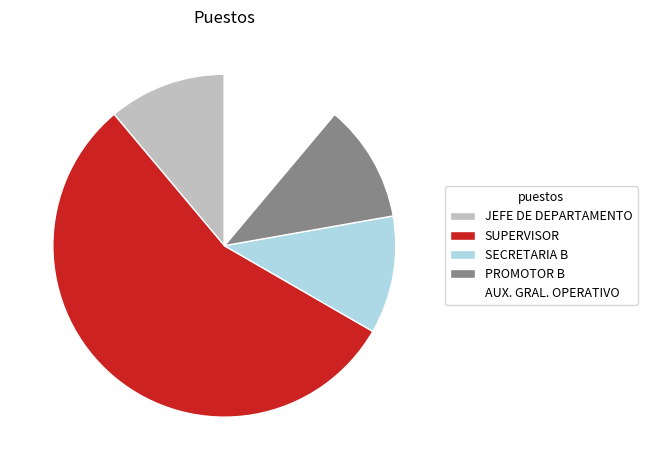

What is the largest slice in the pie chart?

SUPERVISOR